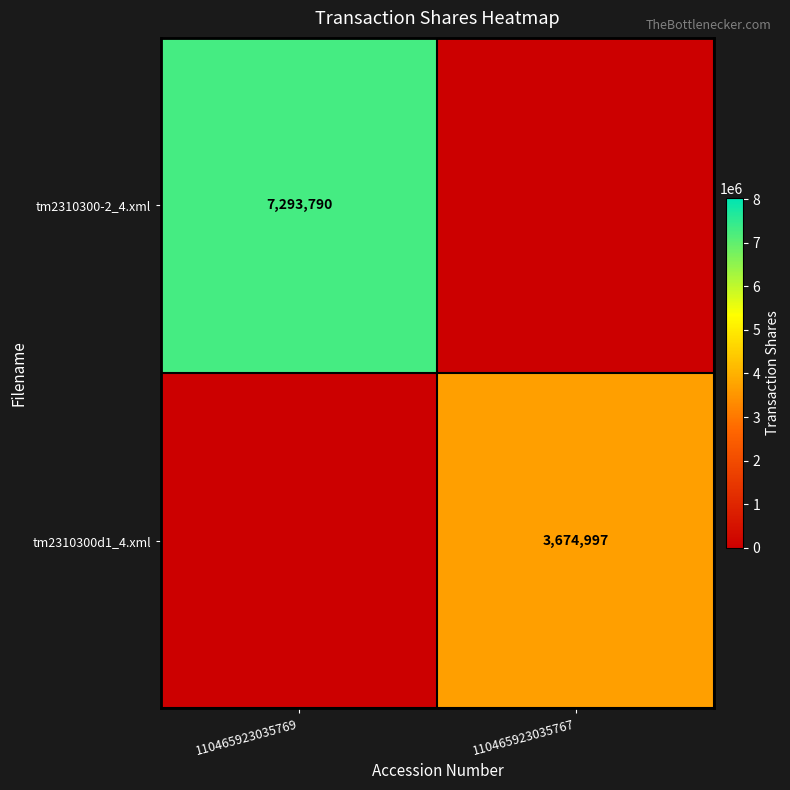

Is it true that tm2310300d1_4.xml equals 3674997 at 110465923035767?

True